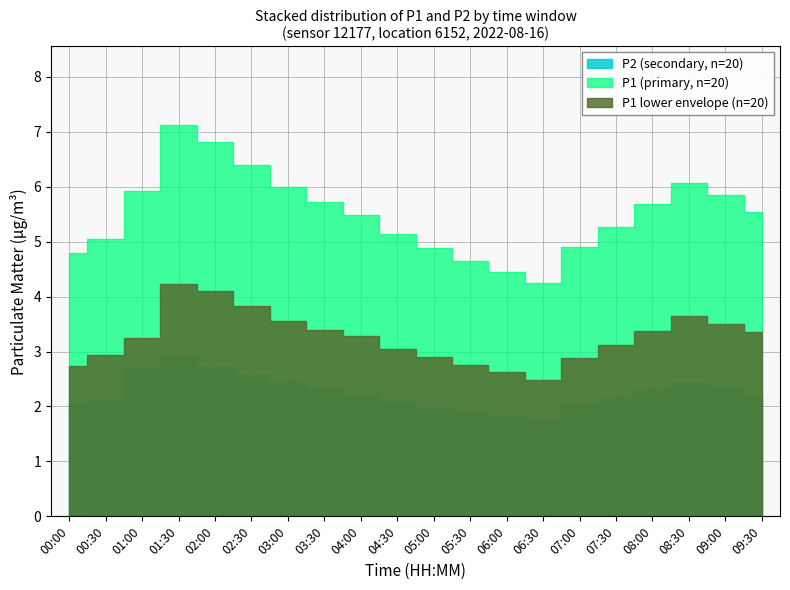

At which category does the chart reach its minimum across all series?

06:30